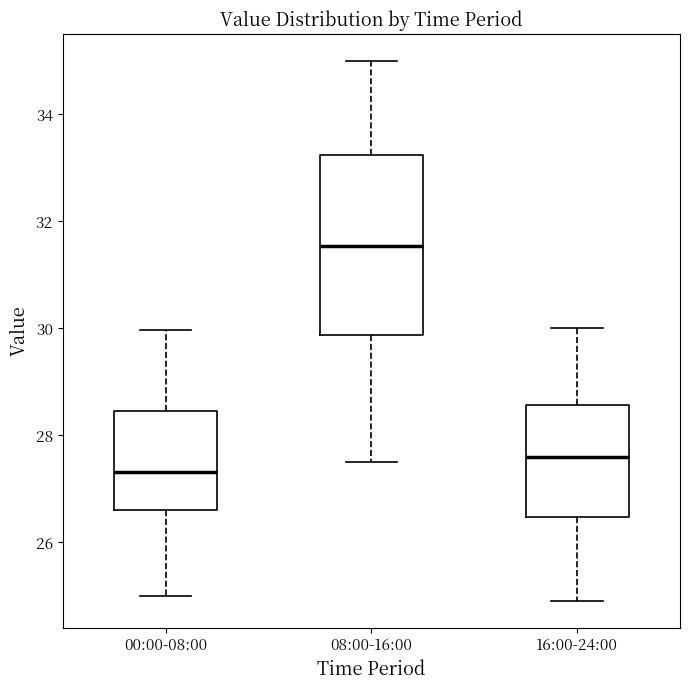

Reading left to right, transcribe this box plot: for each box, give where its median line is, the range the box spans, and where its two whiskers end, as read against the y-axis. The values are not printed on the chart, so give them approximately, as read against the axis.

00:00-08:00: median 27.4, box 26.6 to 28.4, whiskers 25.0 to 30.0
08:00-16:00: median 31.6, box 29.8 to 33.2, whiskers 27.6 to 35.0
16:00-24:00: median 27.6, box 26.4 to 28.6, whiskers 25.0 to 30.0